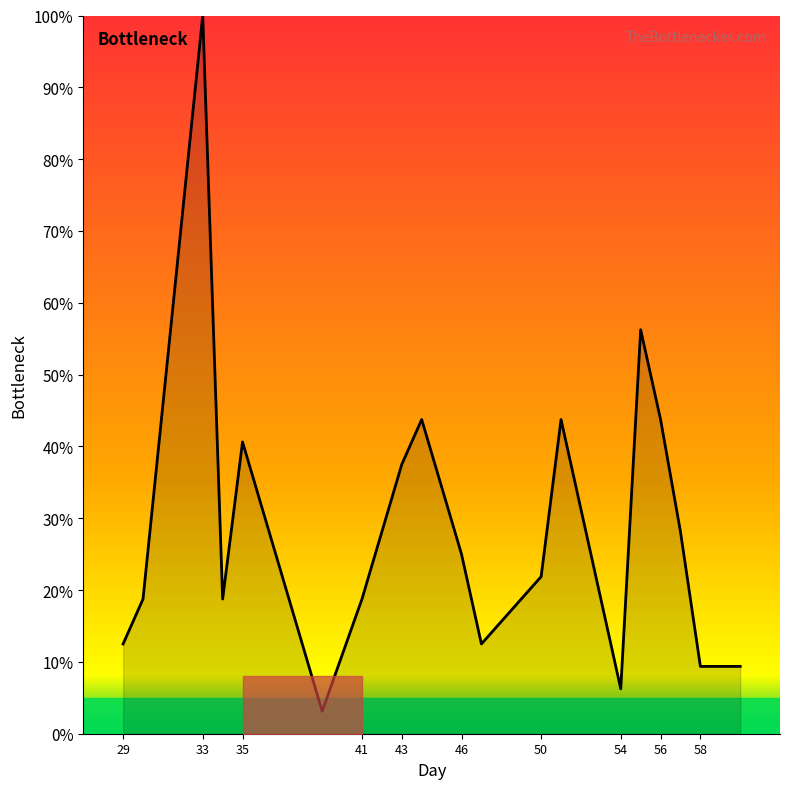

What is the difference between the maximum and minimum values?

96.9